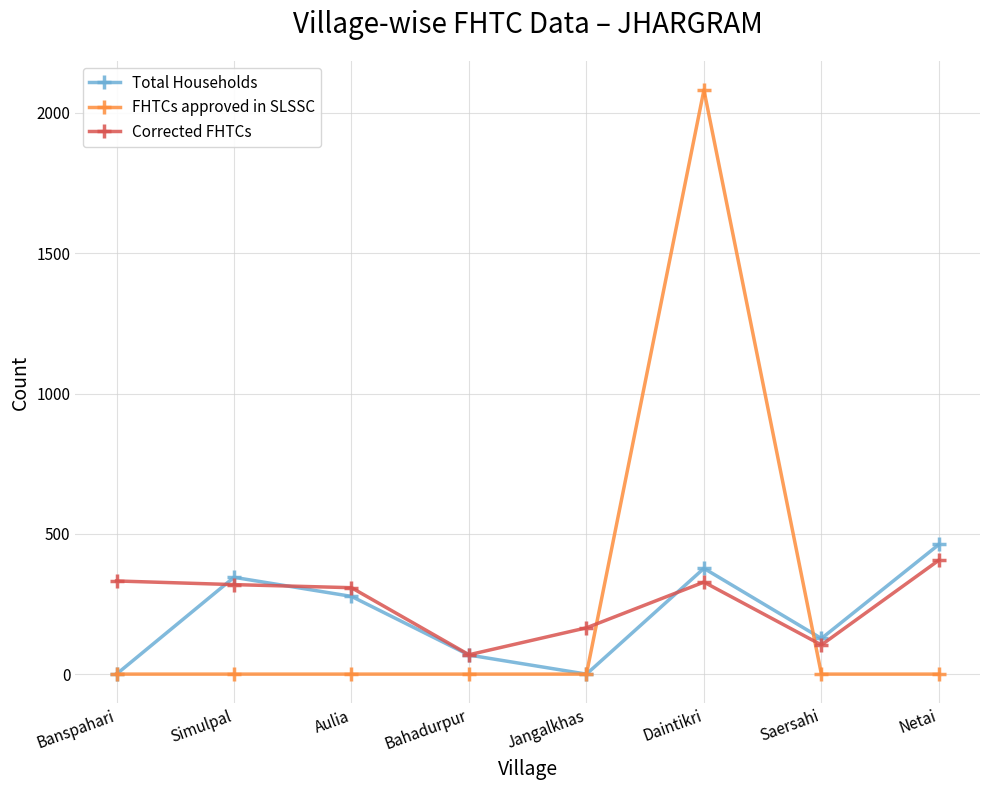

What is the label of the 1st point from the right?

Netai